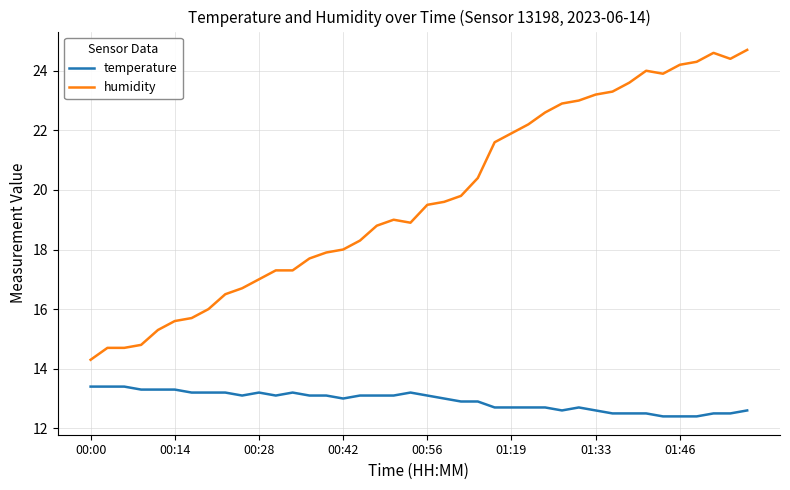

True or false: temperature and humidity intersect in this chart.

False